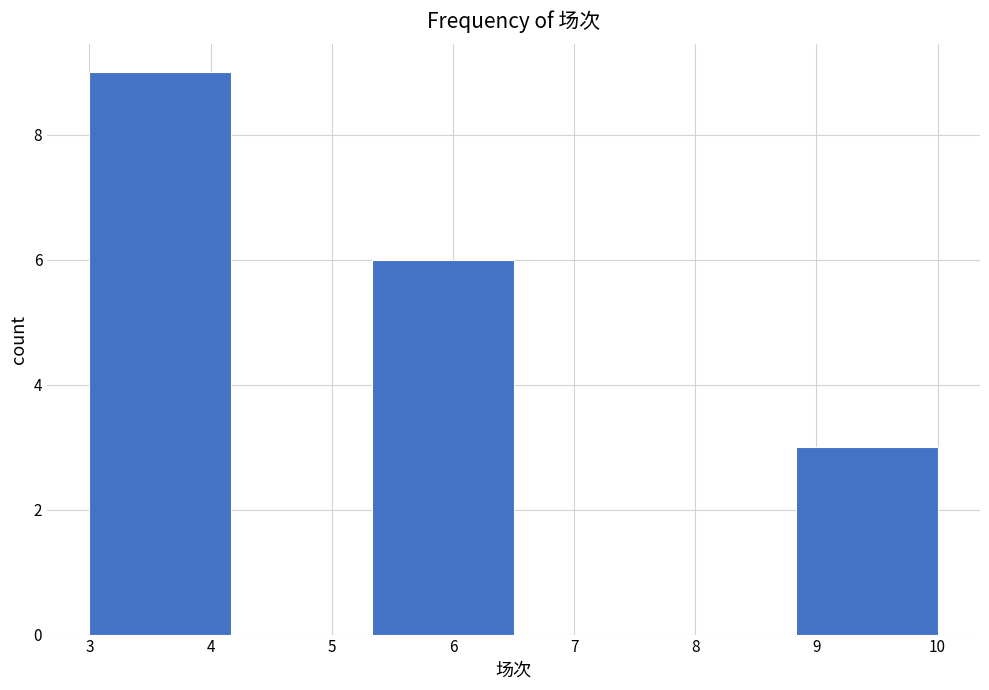

Over which range of the x-axis is the bar tallest?

3.0 to 4.2